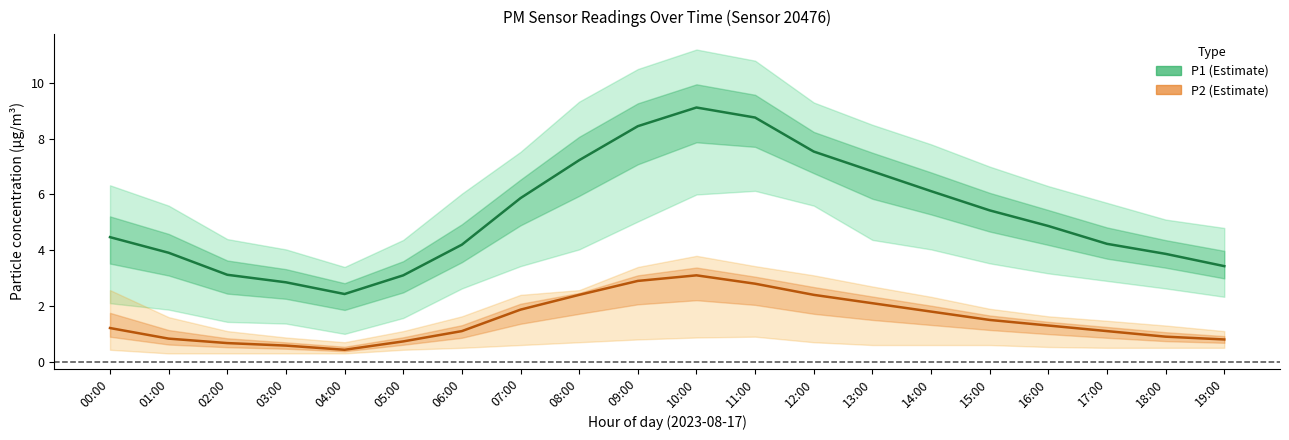

In P1 (estimate), how many points are lower than both neighbors (excluding endpoints)?

1